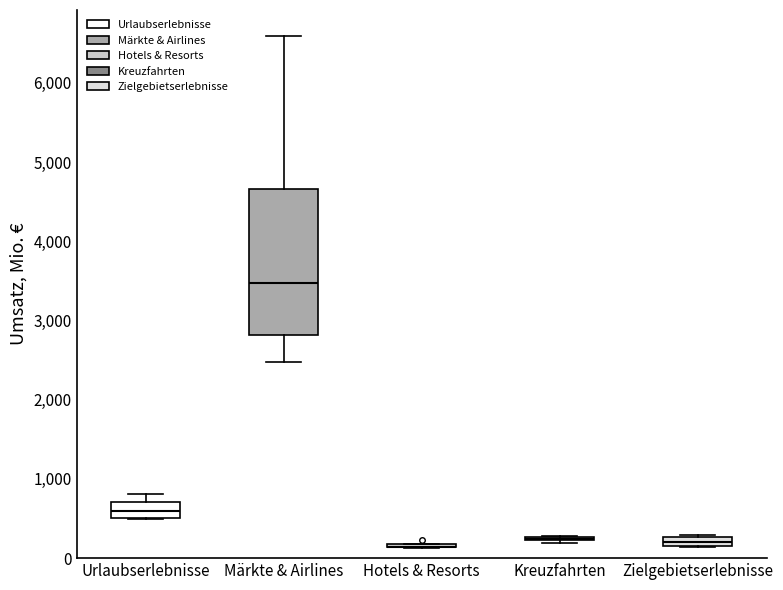

Comparing the boxes themselves (not the whiskers), which one is the tallest?

Märkte & Airlines